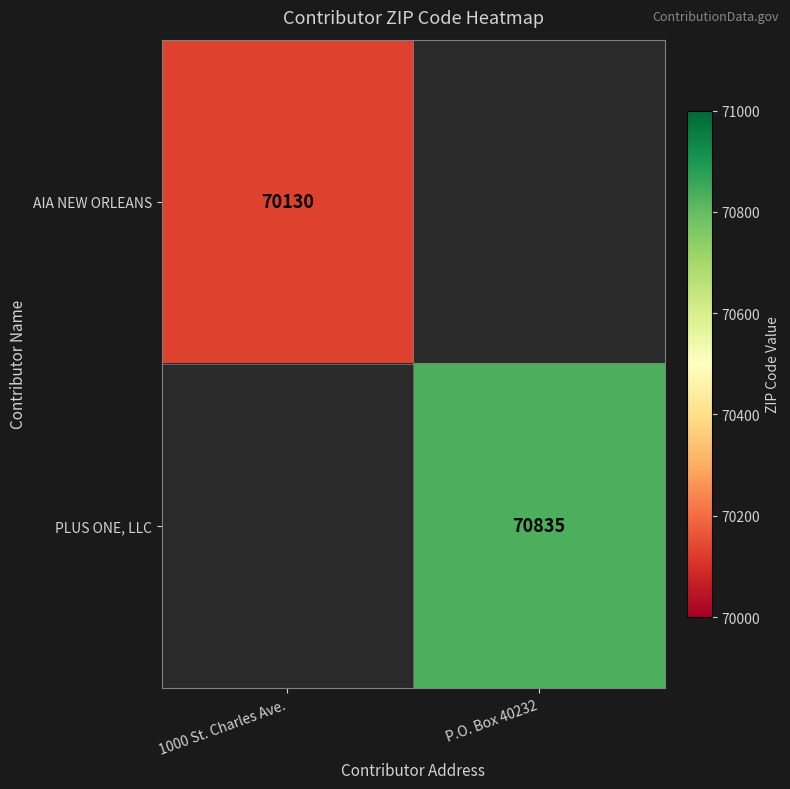

The value of AIA NEW ORLEANS at 1000 St. Charles Ave. is 70130. True or false?

True